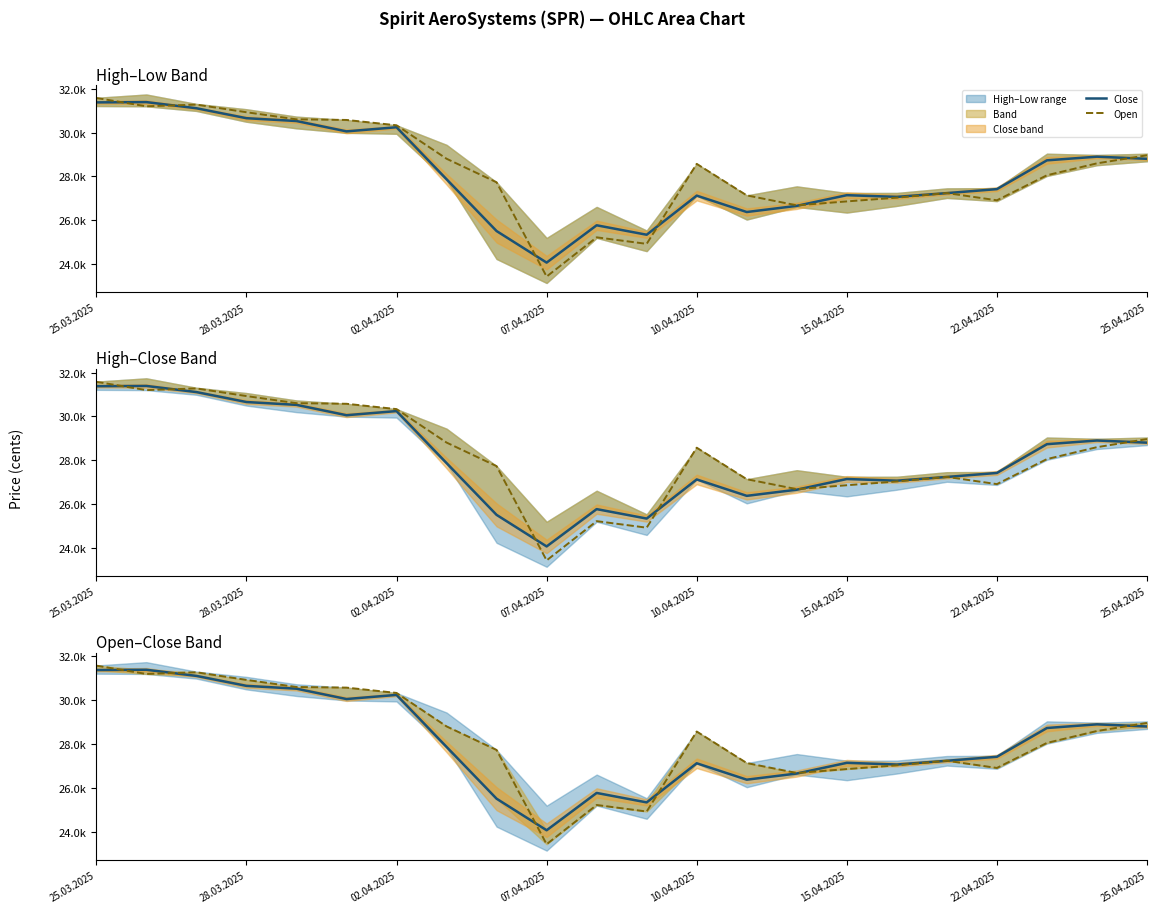

How many intersections are there between Open and Close?

8